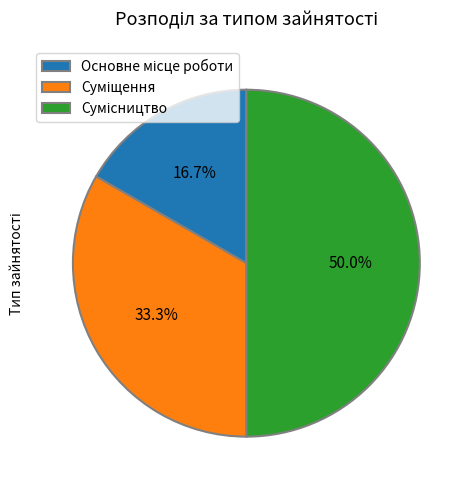

Rank the categories by value from highest to lowest.

Сумісництво, Суміщення, Основне місце роботи